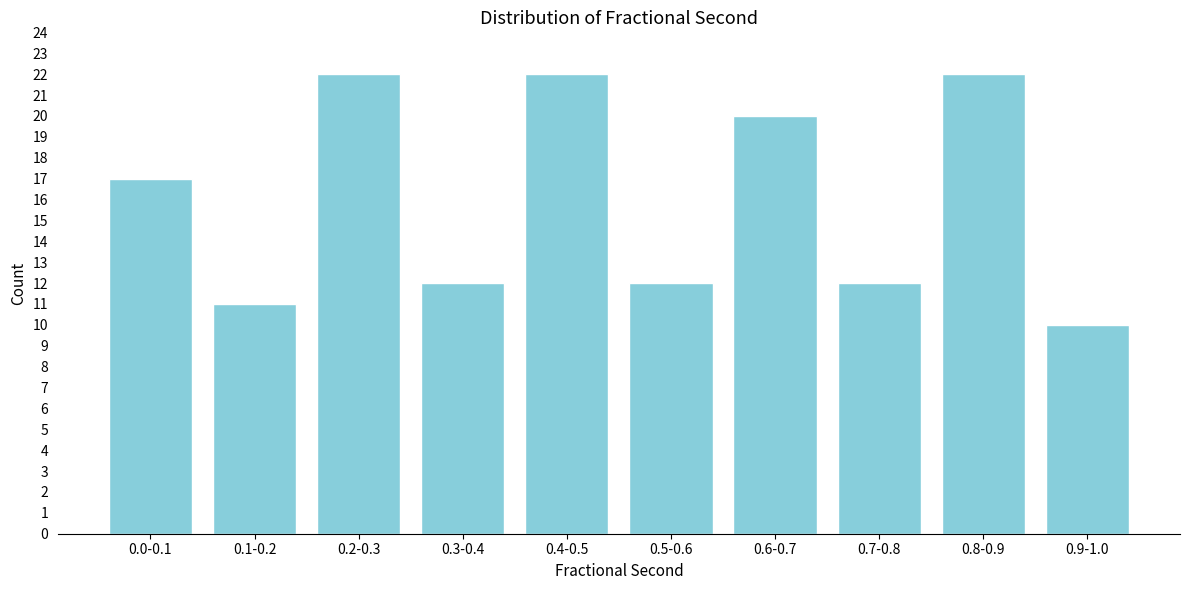

Reading left to right, extract all data points from this chart.

17	11	22	12	22	12	20	12	22	10